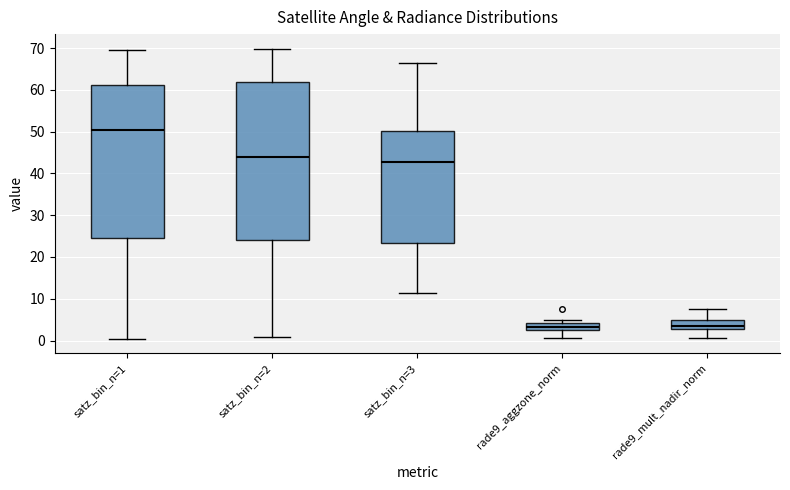

Where does the lower whisker of the box for satz_bin_n=3 end on the y-axis? The values are not printed on the chart, so give them approximately, as read against the axis.

11